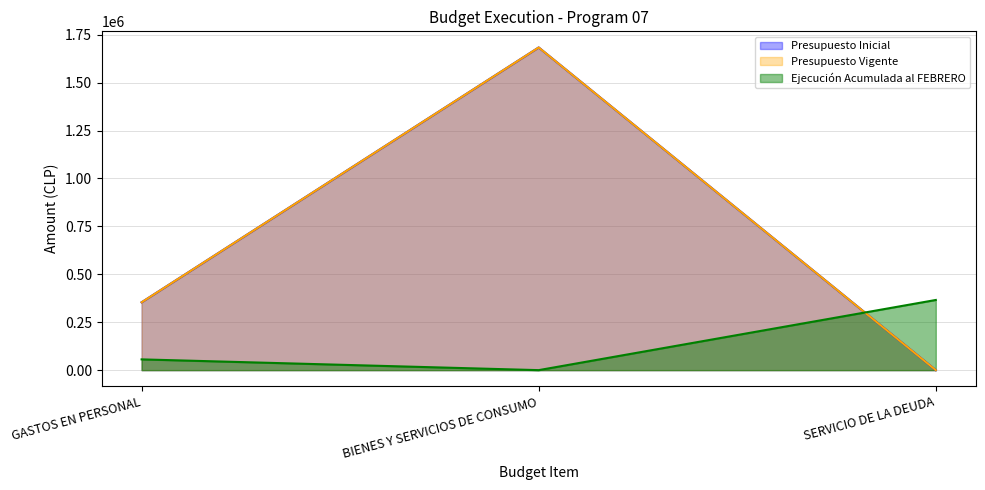

What are all the series names shown in the legend?

Presupuesto Inicial, Presupuesto Vigente, Ejecución Acumulada al FEBRERO